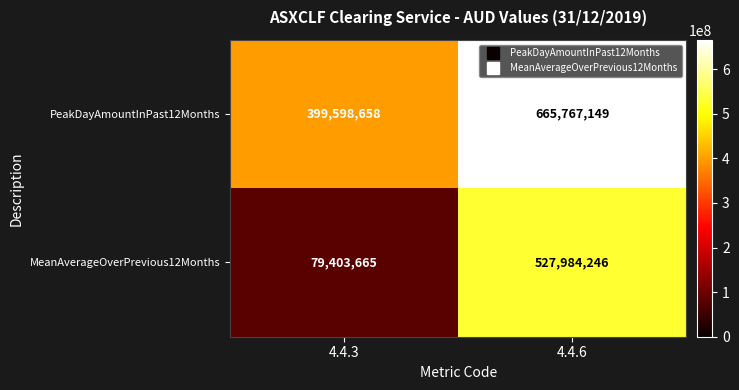

At which category is the sum across all series the highest?

4.4.6